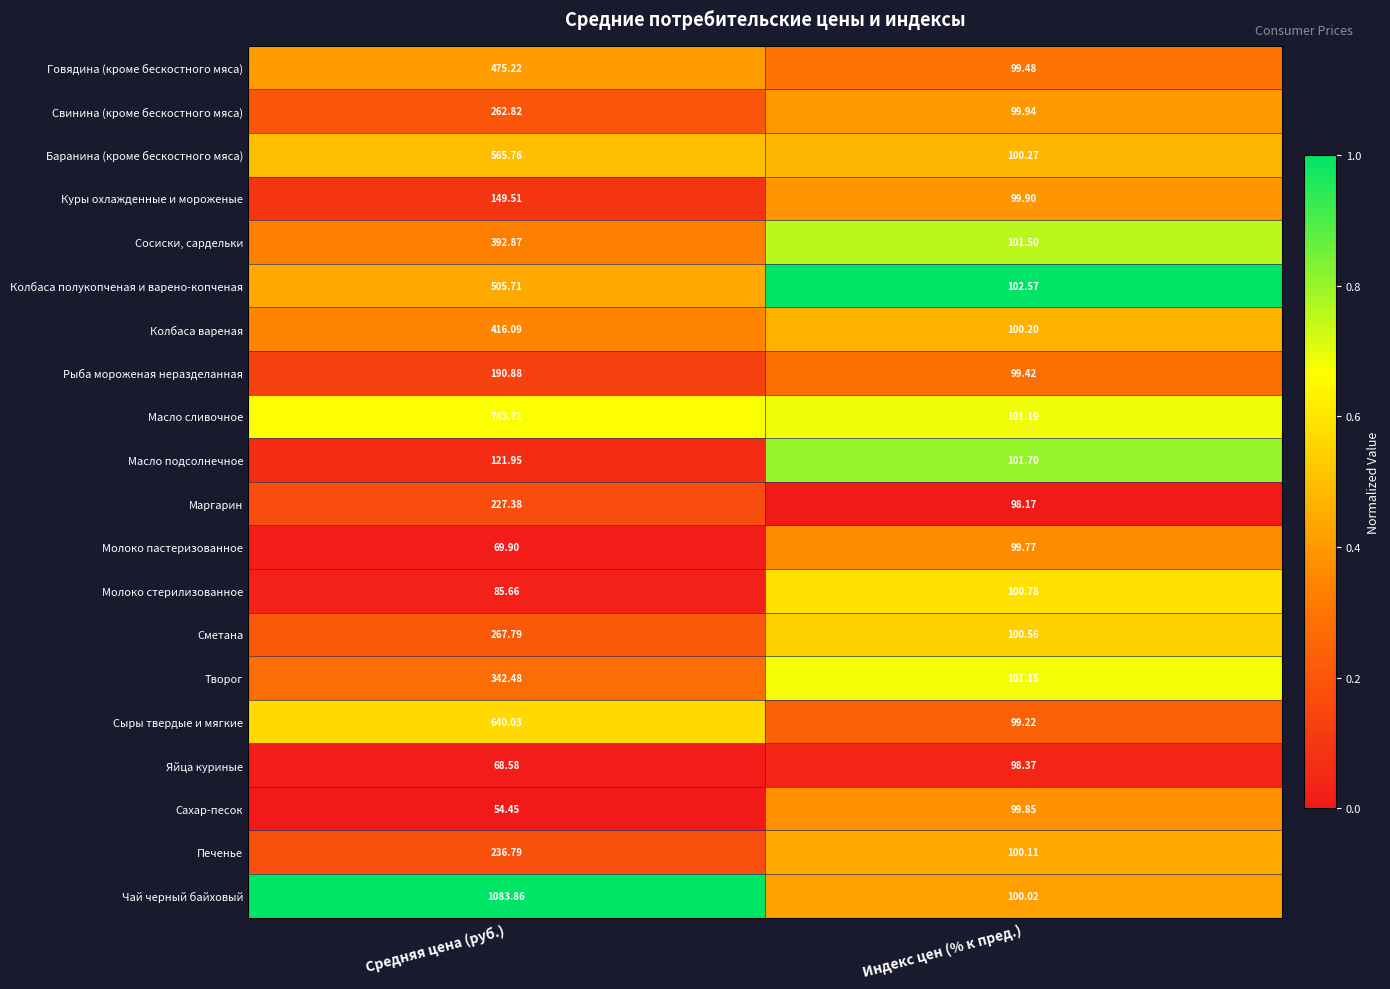

At Индекс цен (% к пред.), list the series in order from largest to smallest.

Колбаса полукопченая и варено-копченая, Масло подсолнечное, Сосиски, сардельки, Масло сливочное, Творог, Молоко стерилизованное, Сметана, Баранина (кроме бескостного мяса), Колбаса вареная, Печенье, Чай черный байховый, Свинина (кроме бескостного мяса), Куры охлажденные и мороженые, Сахар-песок, Молоко пастеризованное, Говядина (кроме бескостного мяса), Рыба мороженая неразделанная, Сыры твердые и мягкие, Яйца куриные, Маргарин